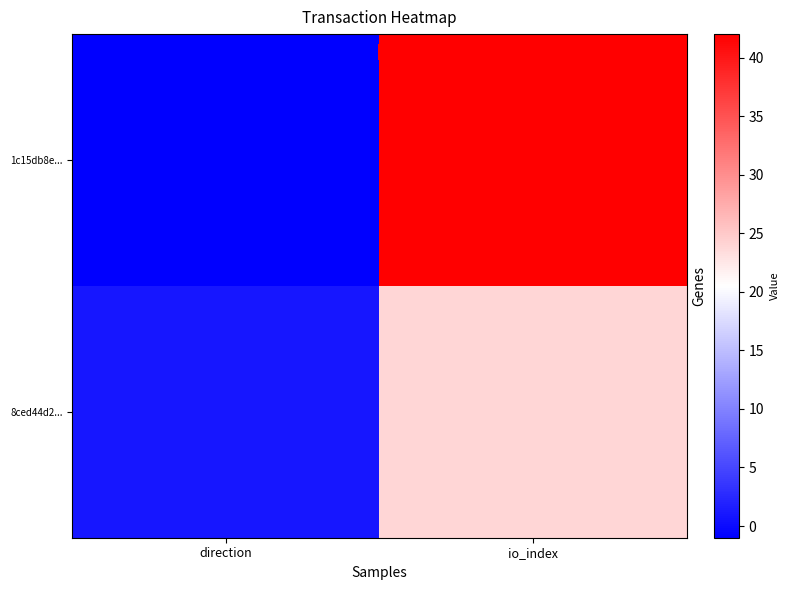

Rank the series by their maximum value, from lowest to highest.

8ced44d2..., 1c15db8e...